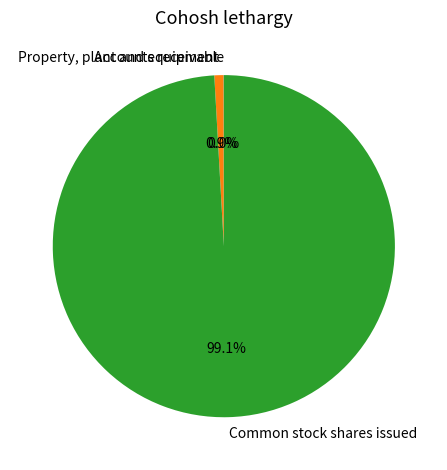

How much of the chart is everything except Common stock shares issued?

0.9%